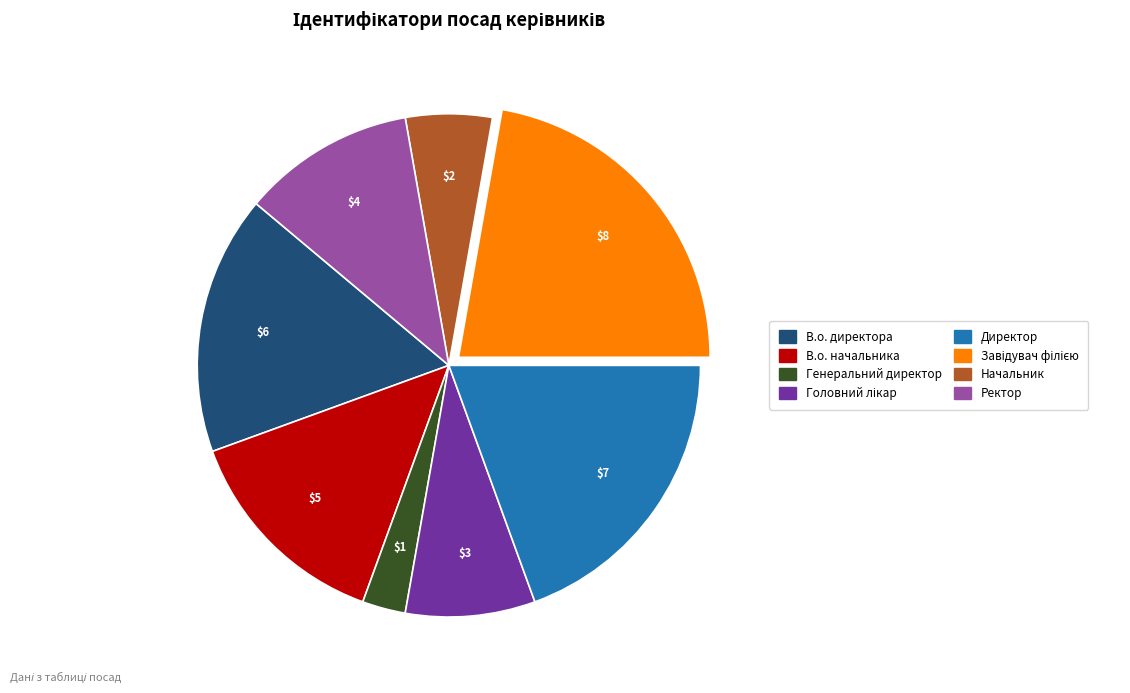

Does any single category account for the majority?

No